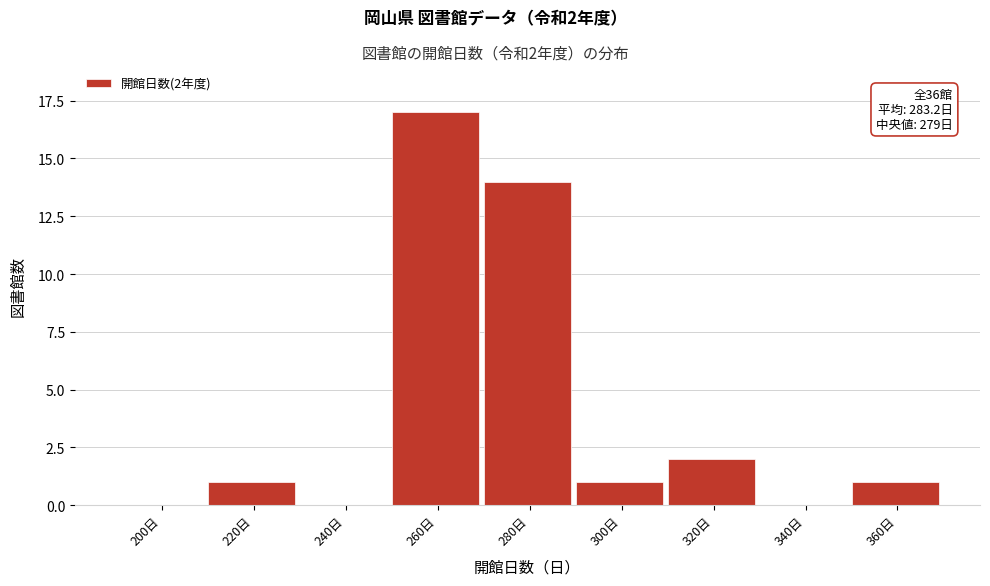

Reading right to left, what are all the values shown in this chart?

360日=1	340日=0	320日=2	300日=1	280日=14	260日=17	240日=0	220日=1	200日=0